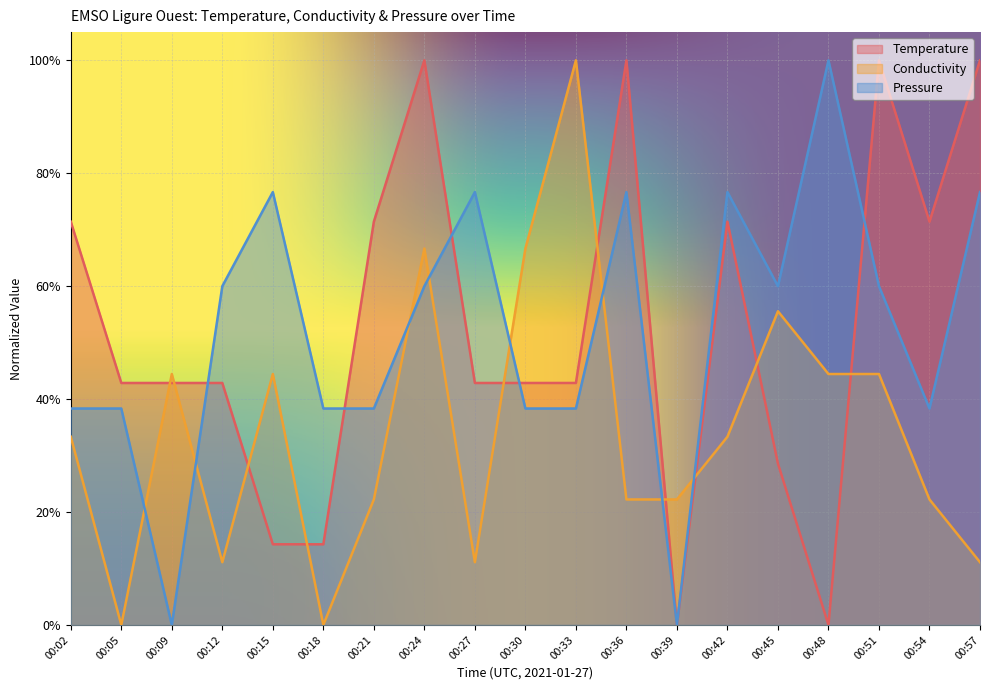

How many categories are shown in the chart?

19